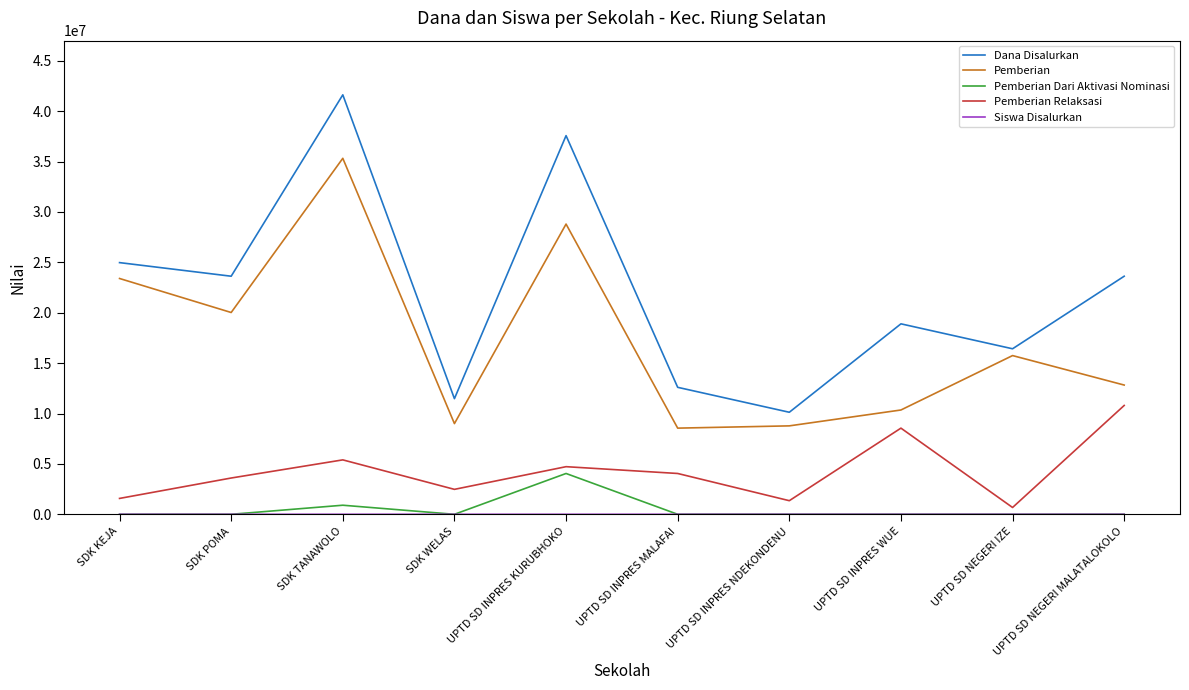

Which category has the highest value across all series?

SDK TANAWOLO